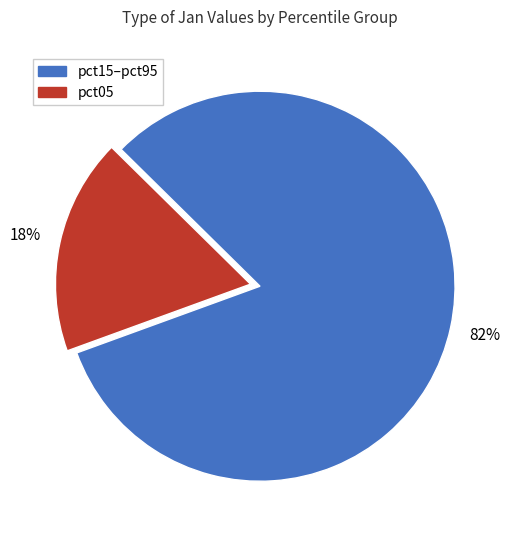

Which category has the smallest portion of the pie?

pct05